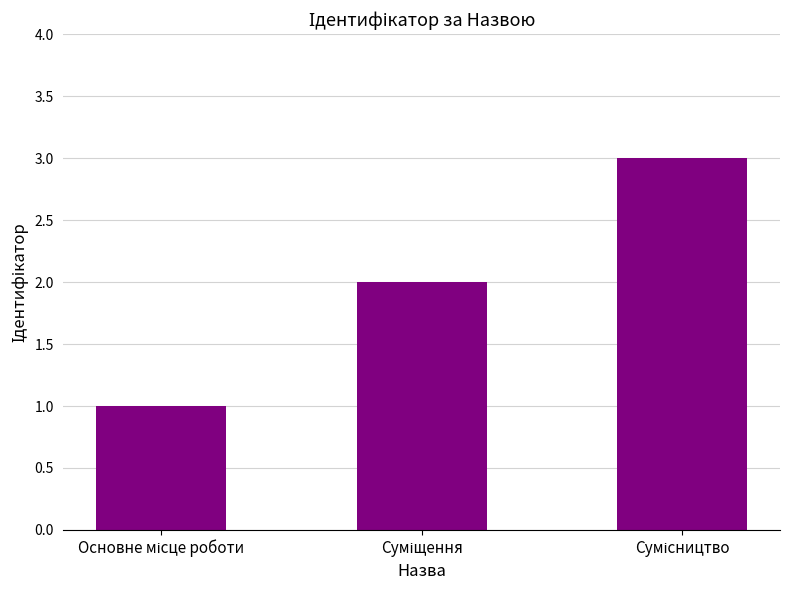

What is the average value?

2